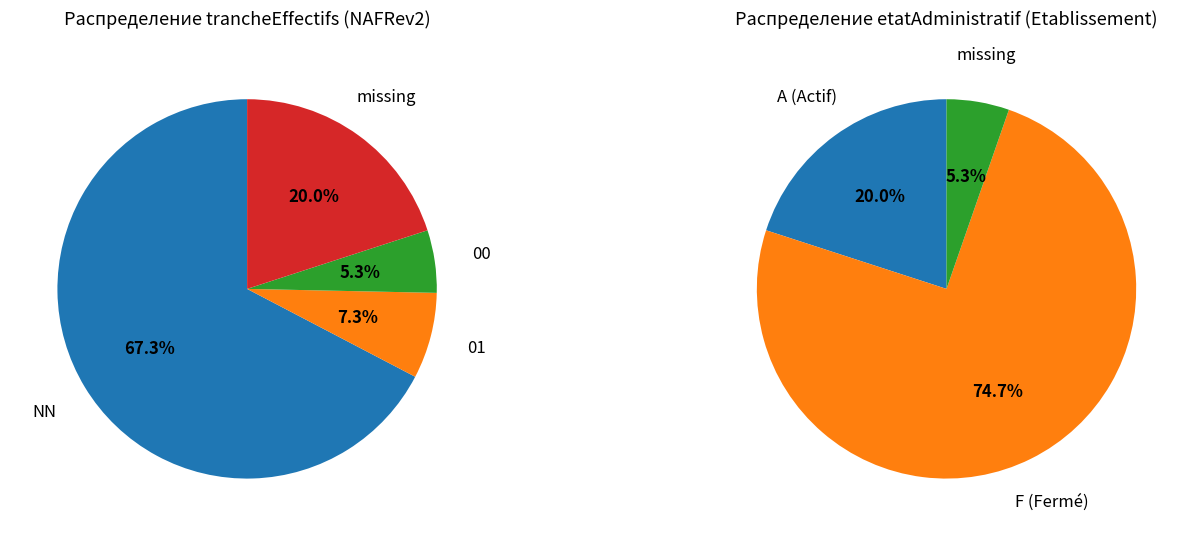

Do 01 and  together represent more than half of the pie?

No